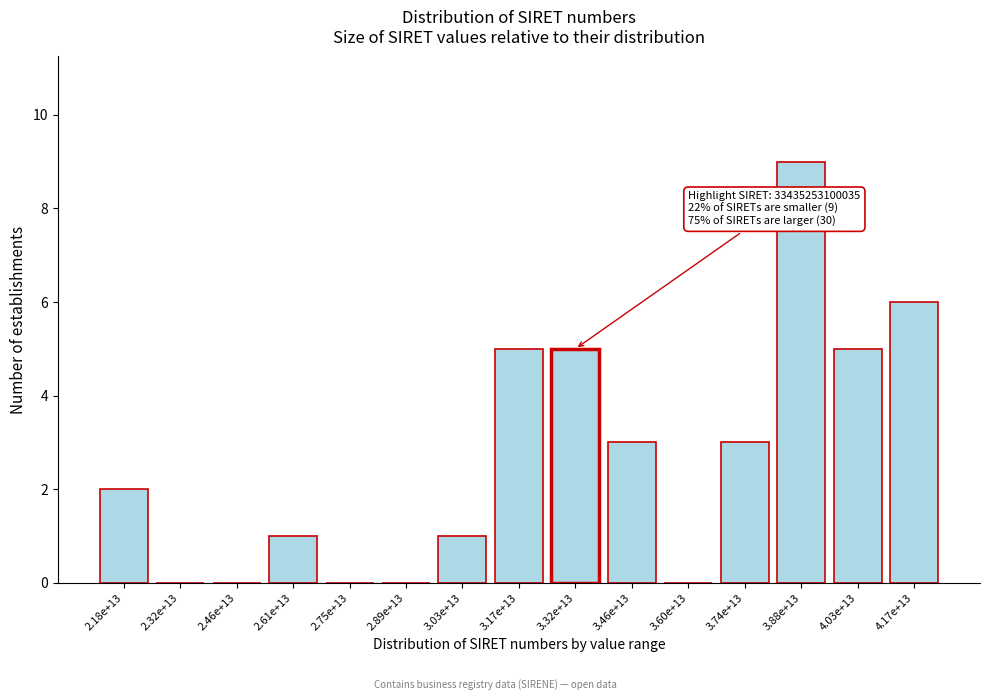

Reading left to right, extract all data points from this chart.

2.18e+13=2	2.32e+13=0	2.46e+13=0	2.61e+13=1	2.75e+13=0	2.89e+13=0	3.03e+13=1	3.17e+13=5	3.32e+13=5	3.46e+13=3	3.60e+13=0	3.74e+13=3	3.88e+13=9	4.03e+13=5	4.17e+13=6